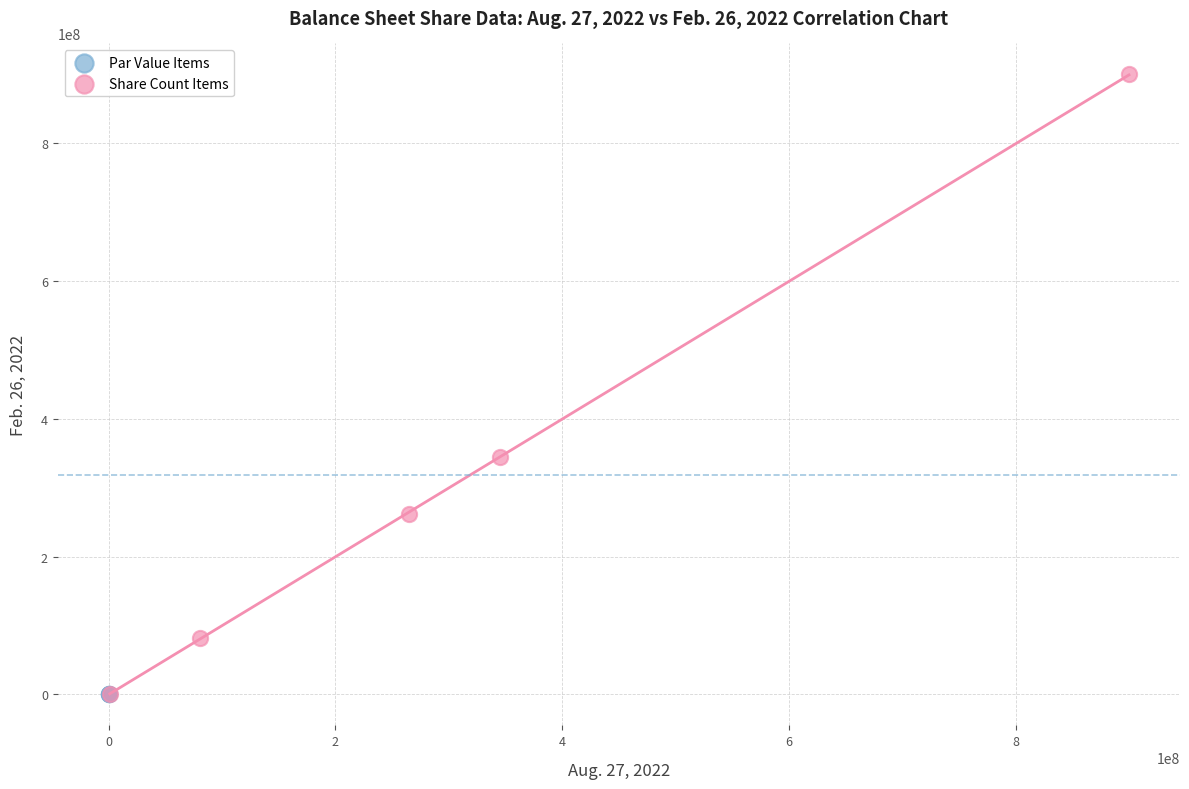

Which series contains the highest Y value?

Share Count Items